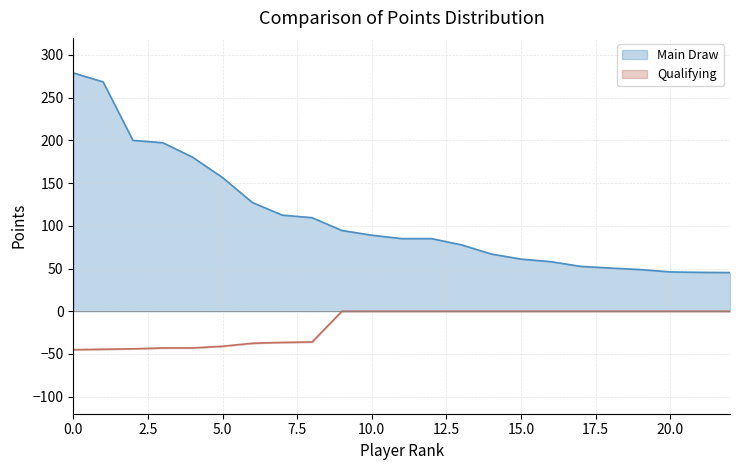

How many distinct data groups are displayed?

2